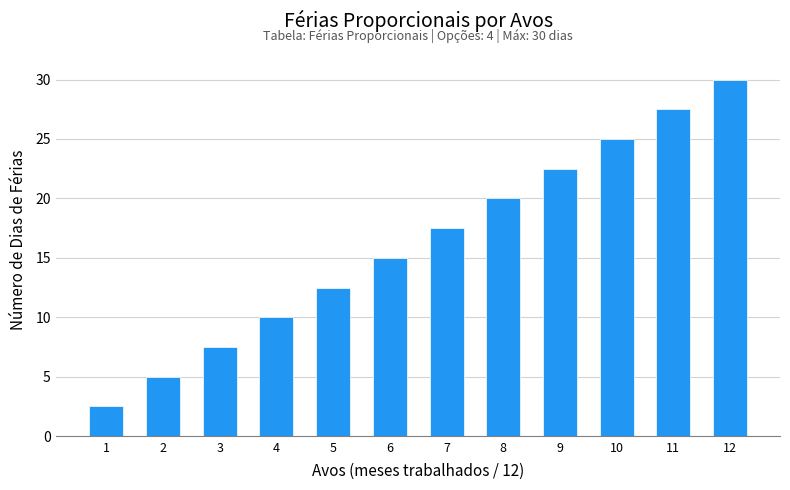

Reading left to right, extract all data points from this chart.

2.5	5.0	7.5	10.0	12.5	15.0	17.5	20.0	22.5	25.0	27.5	30.0